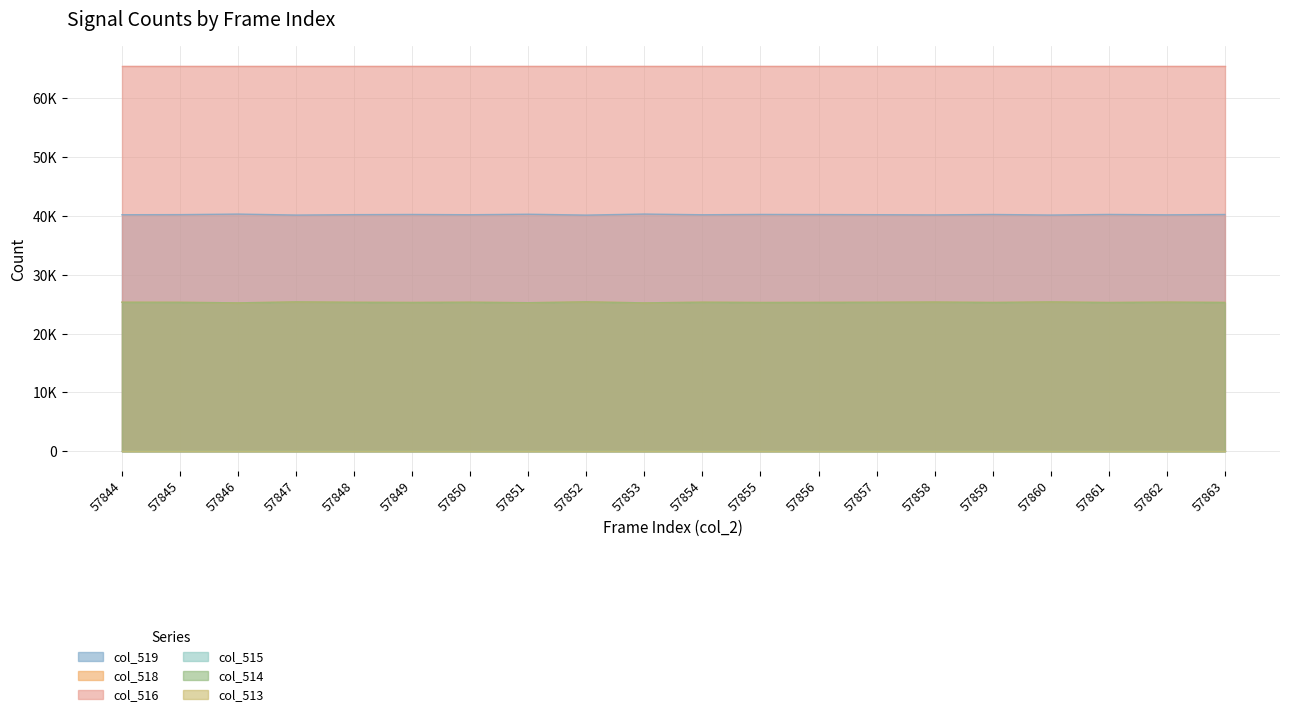

What is the sum of the col_519 values at 57856 and 57847?

80379